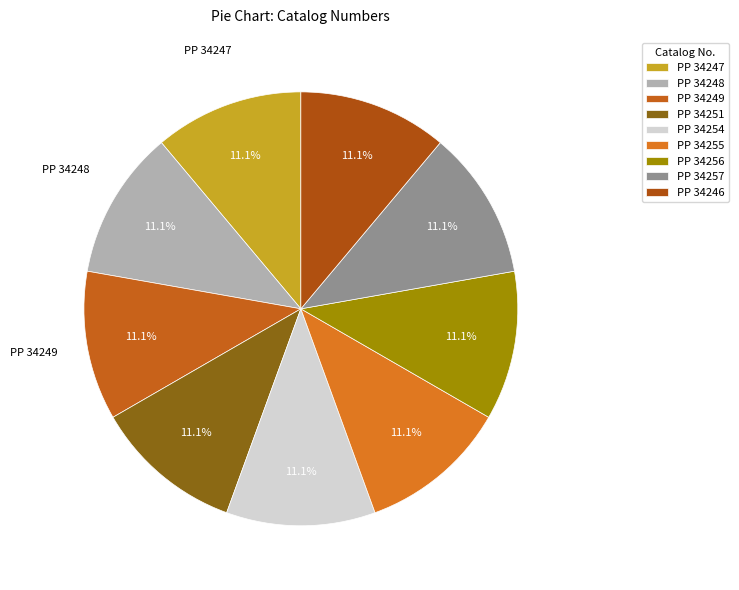

Is there a majority slice in this chart?

No